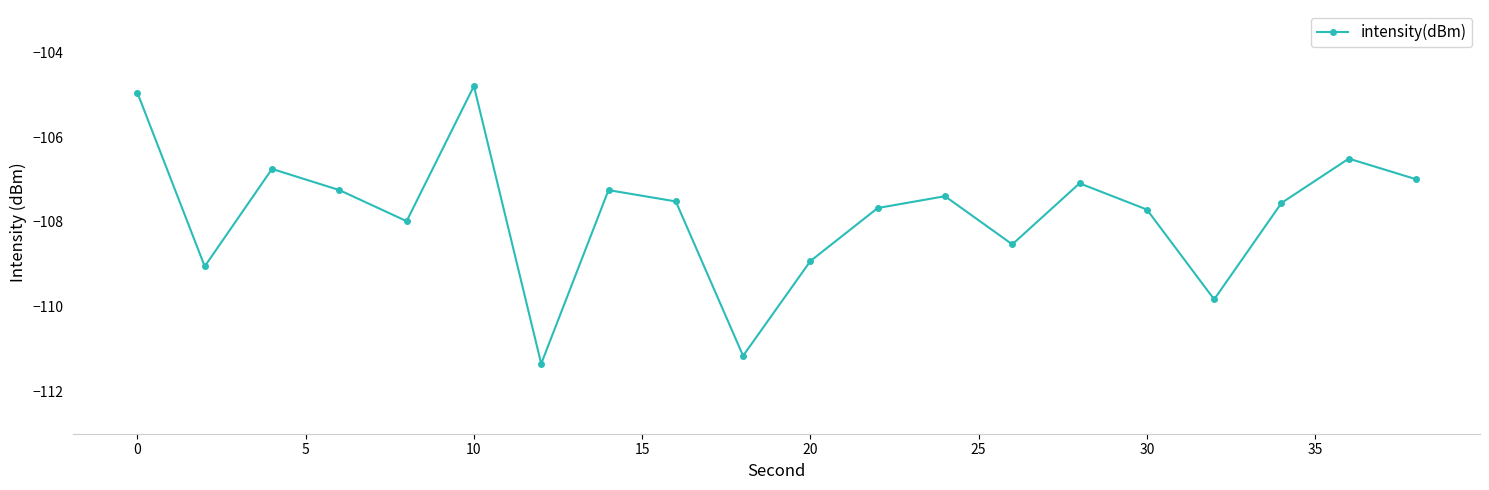

What is the smallest value displayed?

-111.3